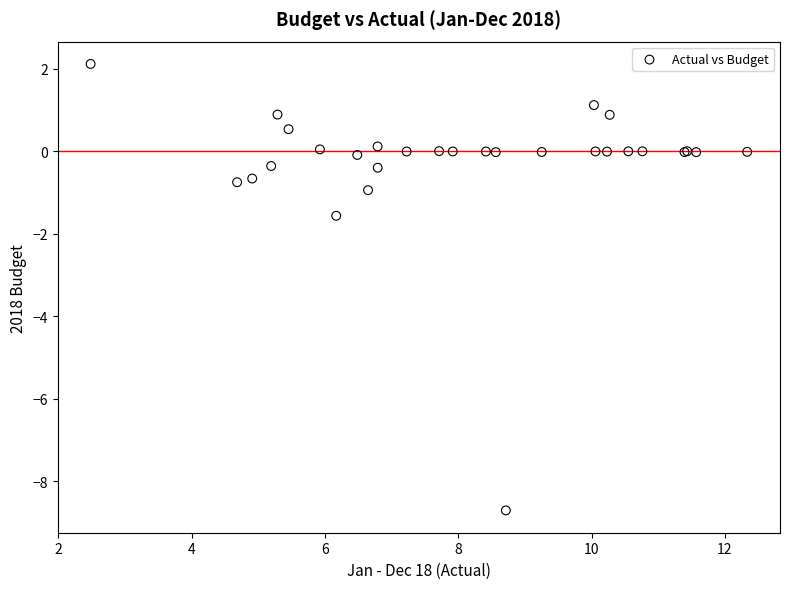

What Y value in the scatter plot is closest to -3?

-1.6